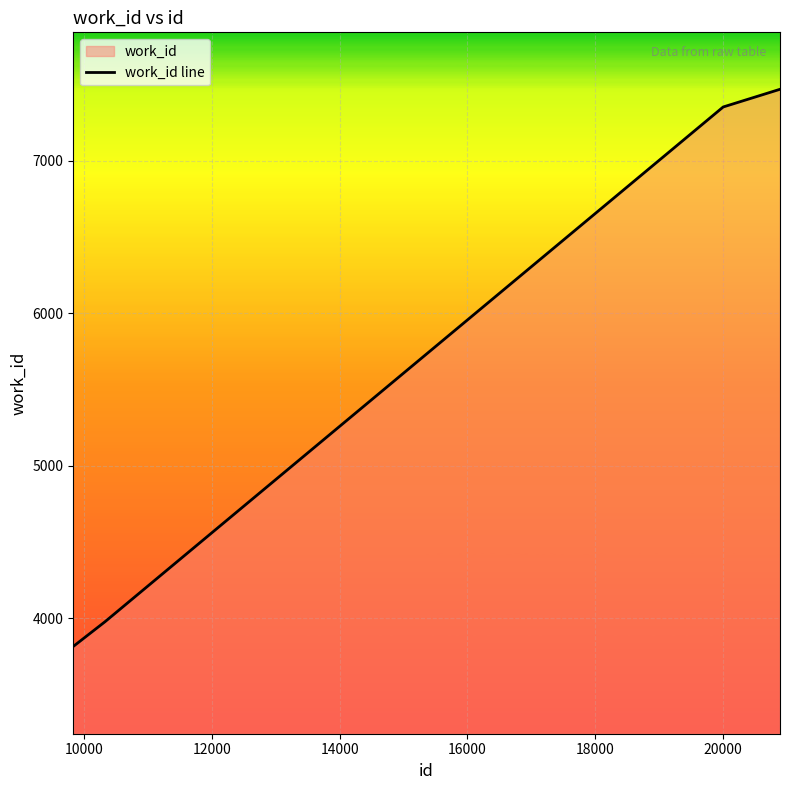

True or false: there are more than 0 points higher than both neighbors.

False